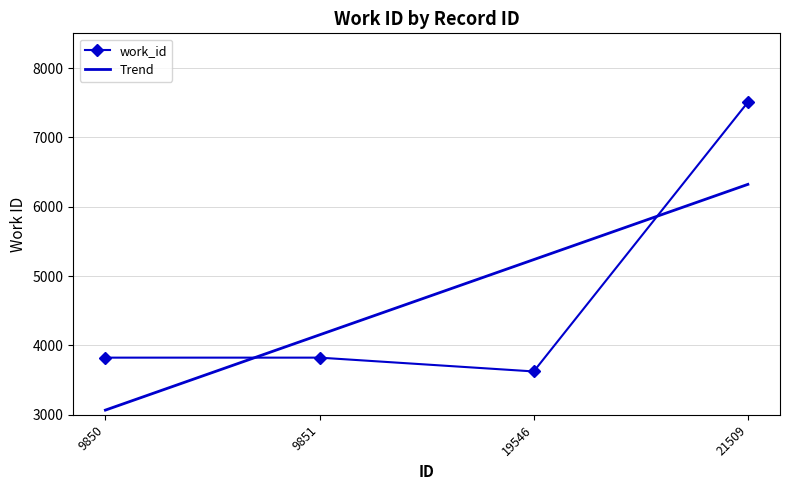

The value at 9850 is 5754. True or false?

False